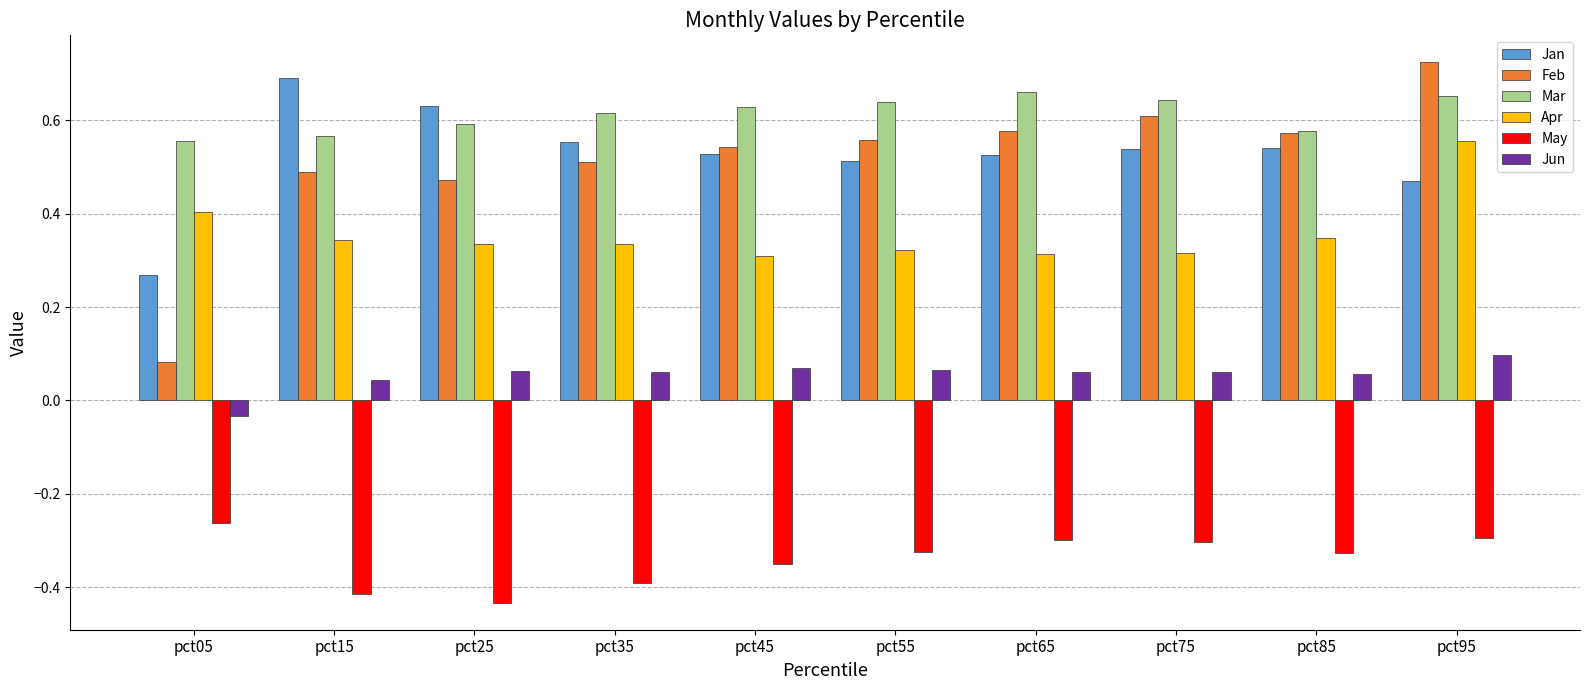

What is the difference between the maximum and minimum values in the Jan series?

0.4